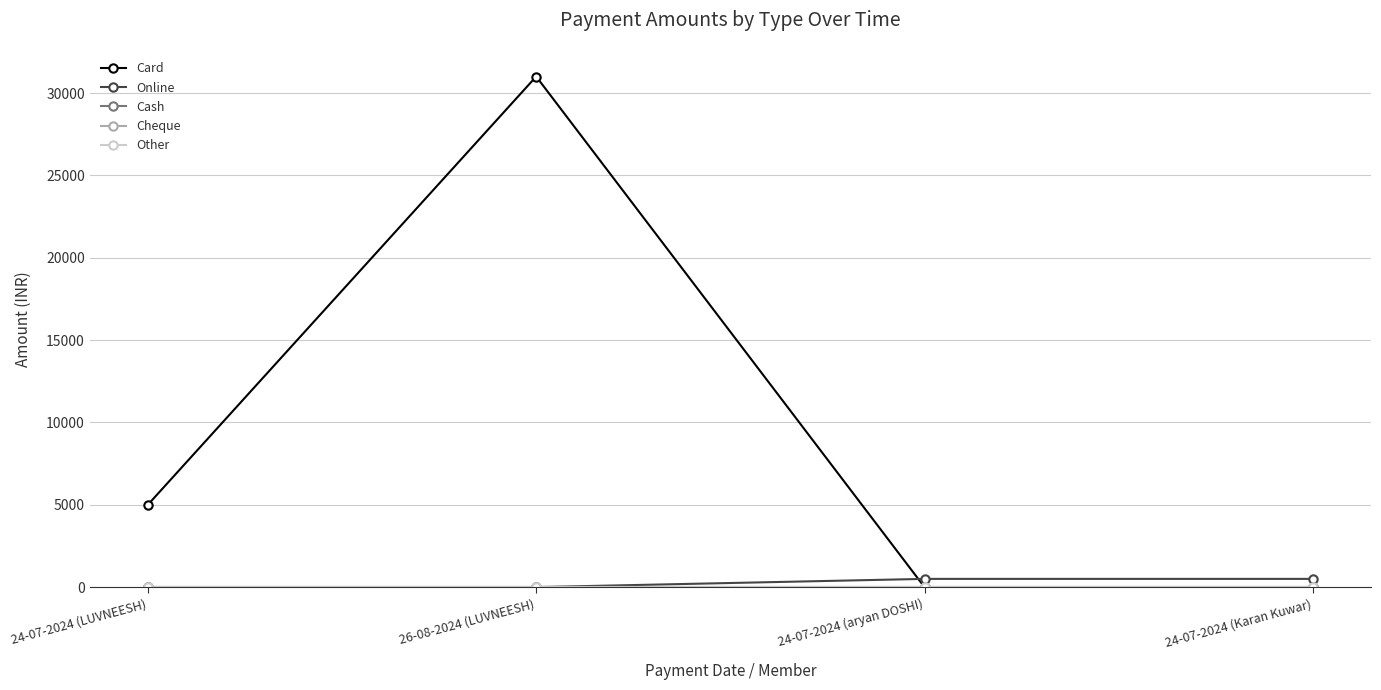

Reading right to left, list all the values displayed in this chart.

Card: 24-07-2024 (Karan Kuwar)=0	24-07-2024 (aryan DOSHI)=0	26-08-2024 (LUVNEESH)=31000	24-07-2024 (LUVNEESH)=5000
Online: 24-07-2024 (Karan Kuwar)=500	24-07-2024 (aryan DOSHI)=500	26-08-2024 (LUVNEESH)=0	24-07-2024 (LUVNEESH)=0
Cash: 24-07-2024 (Karan Kuwar)=0	24-07-2024 (aryan DOSHI)=0	26-08-2024 (LUVNEESH)=0	24-07-2024 (LUVNEESH)=0
Cheque: 24-07-2024 (Karan Kuwar)=0	24-07-2024 (aryan DOSHI)=0	26-08-2024 (LUVNEESH)=0	24-07-2024 (LUVNEESH)=0
Other: 24-07-2024 (Karan Kuwar)=0	24-07-2024 (aryan DOSHI)=0	26-08-2024 (LUVNEESH)=0	24-07-2024 (LUVNEESH)=0